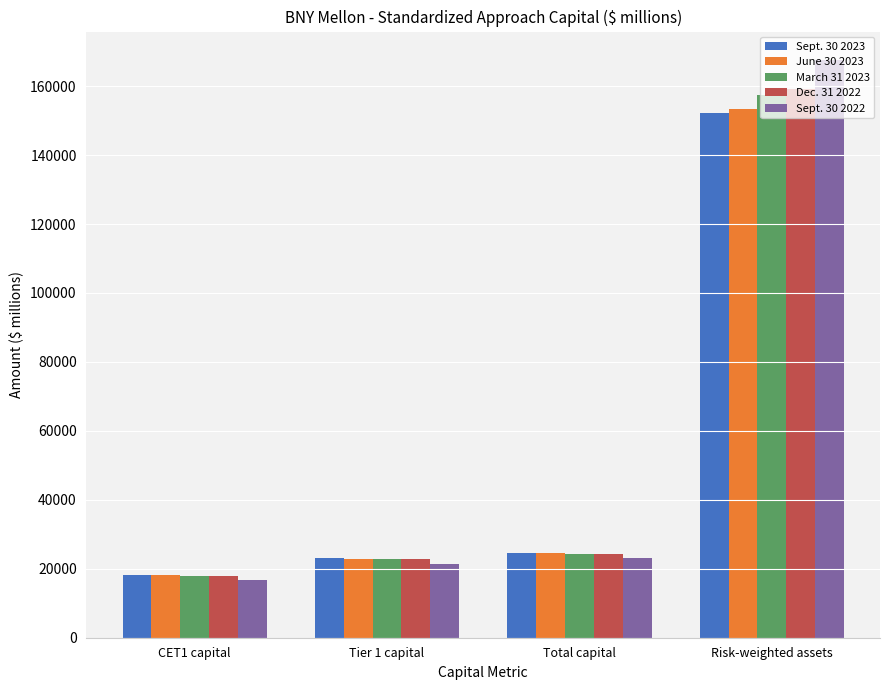

What is the minimum value shown in the chart?

16726